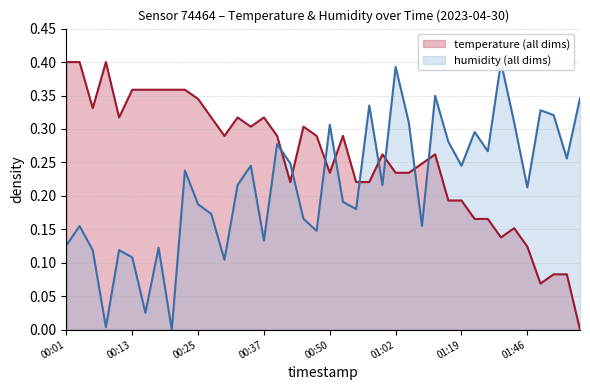

What is the label of the 5th point from the left?

00:11